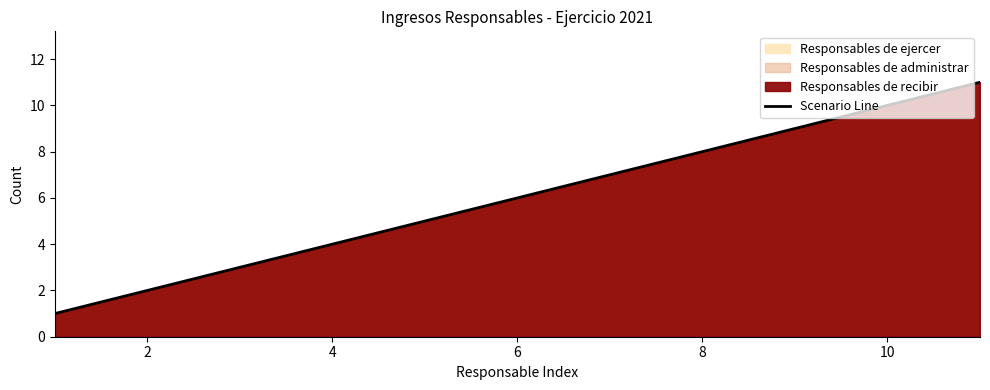

Count the number of categories in the chart.

11